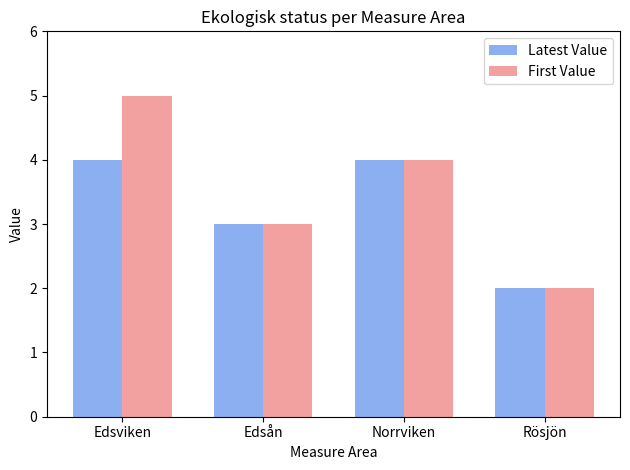

Which series has the widest spread of values?

First Value